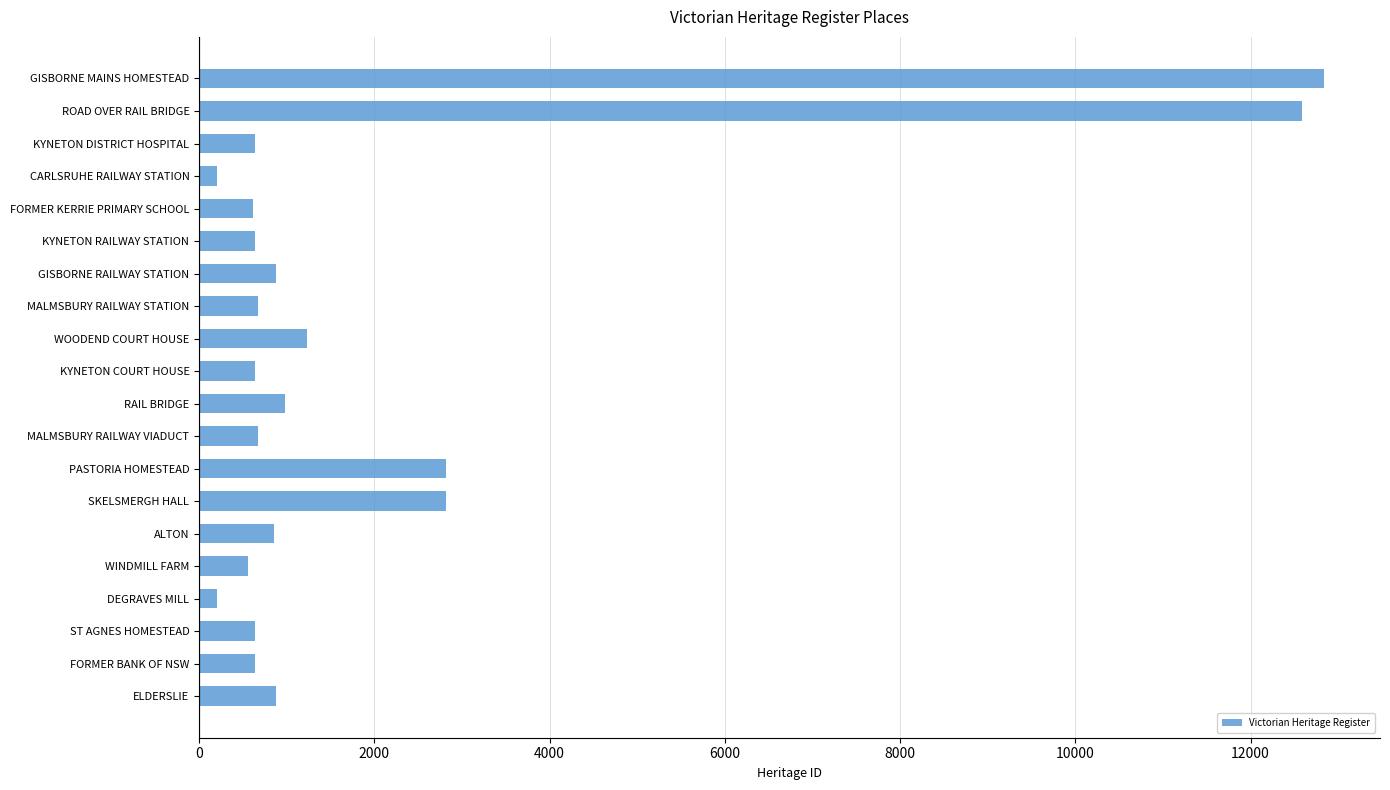

Where is the data nearest to the value 6520?

PASTORIA HOMESTEAD